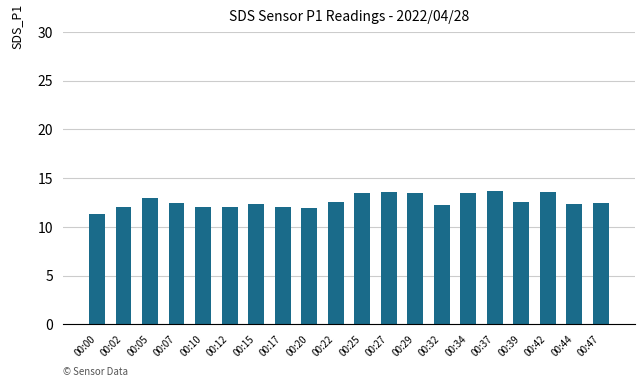

What is the change in value from 00:07 to 00:42?

+1.1